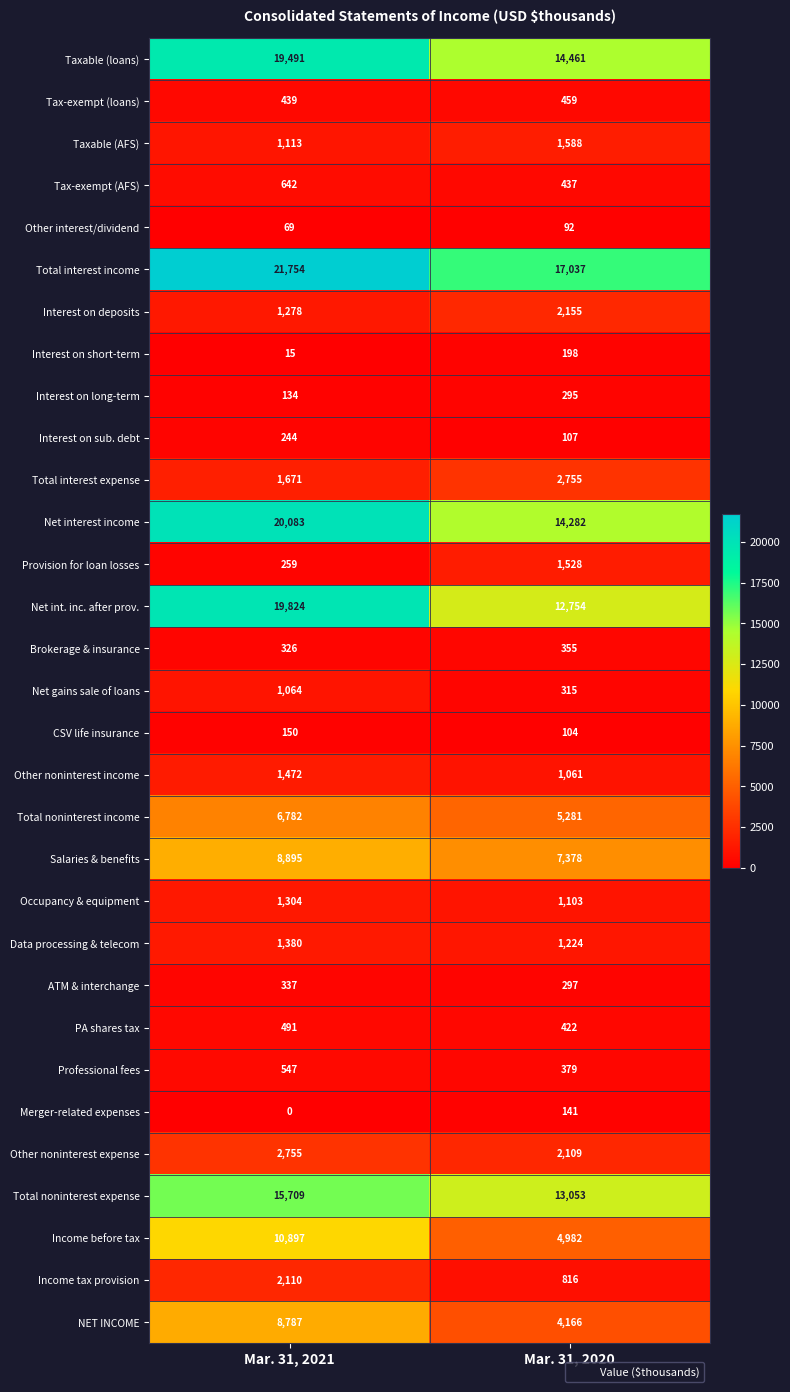

Which series changed the most between Mar. 31, 2021 and Mar. 31, 2020?

Net int. inc. after prov.